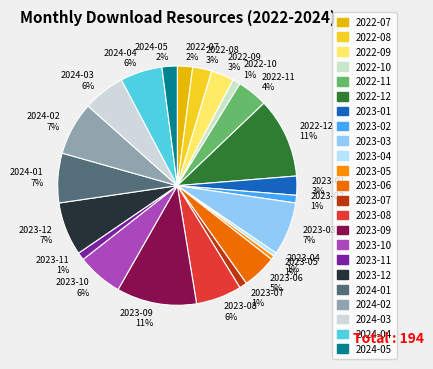

The 2023-12 slice represents 7% of the pie. True or false?

True